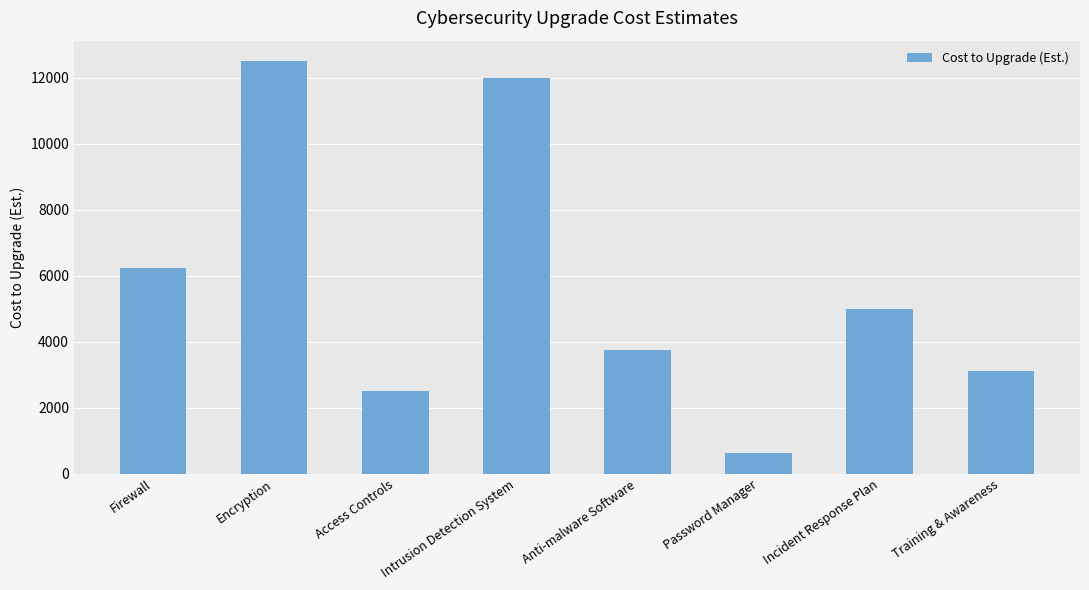

What position from the right is Encryption?

7